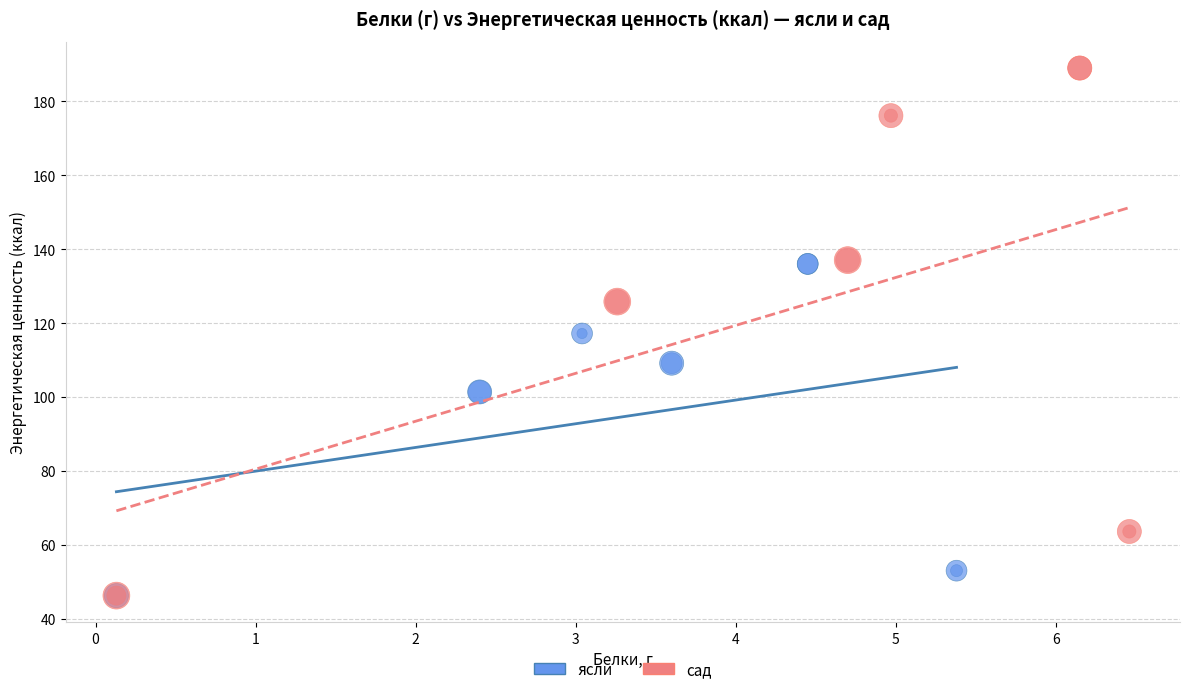

Which series has the widest spread of Y values?

сад